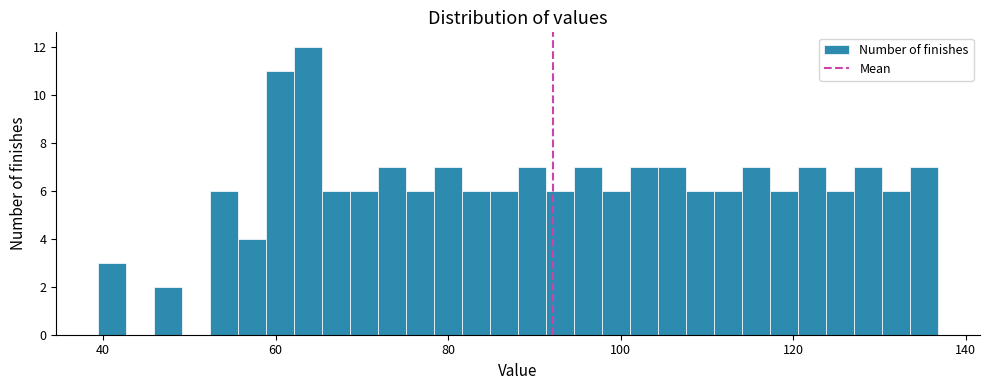

Around what value on the x-axis is the tallest bar? Give the approximate position of its centre, as read against the axis.

64